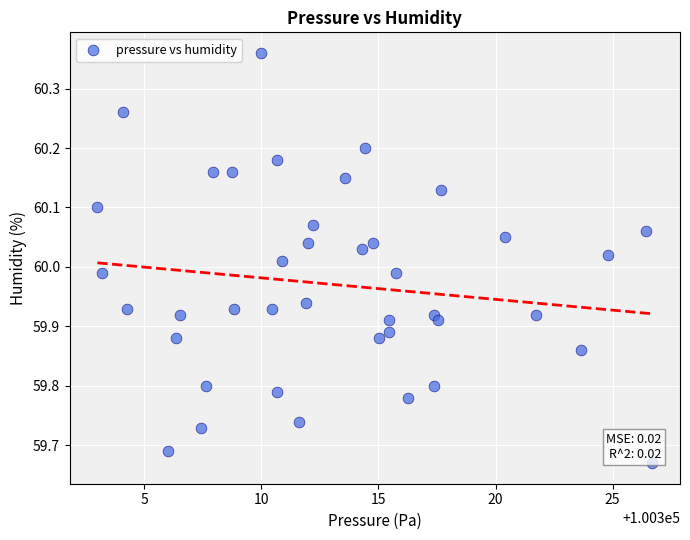

What is the range of Y values (max minus min)?

0.7